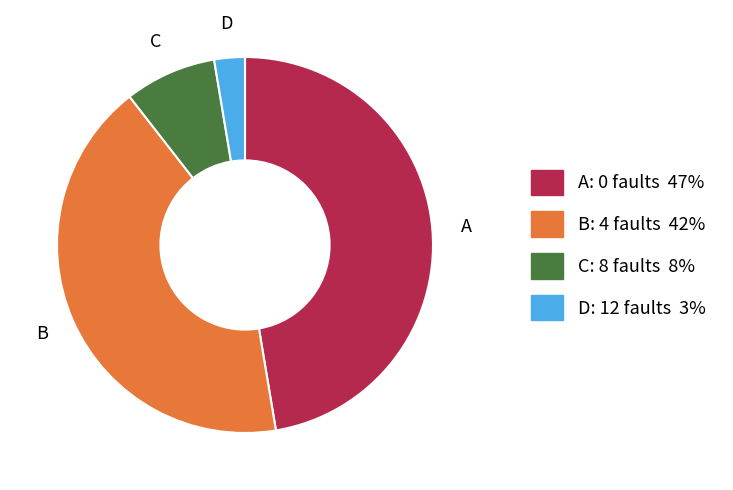

Is there any slice that represents more than half of the pie?

No